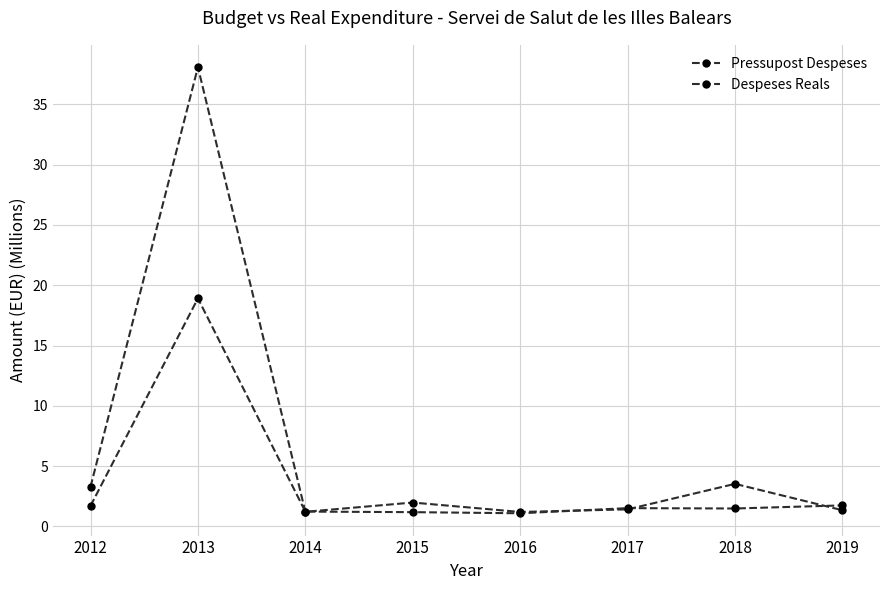

Which has a higher value, 2012 or 2014?

2012